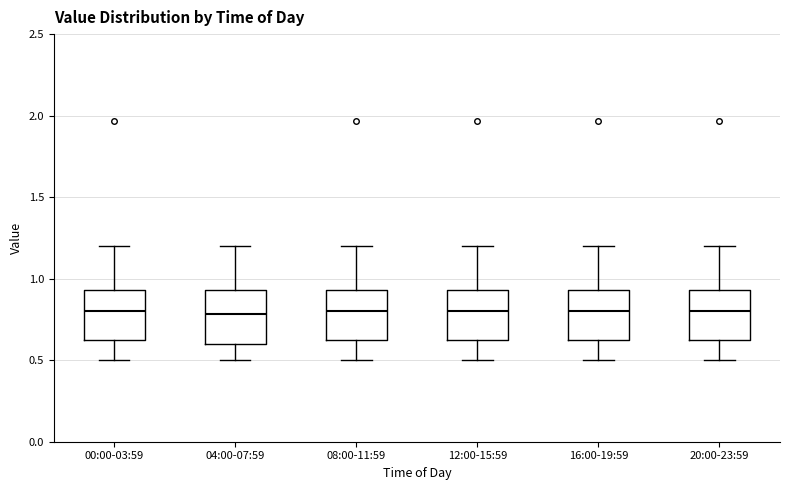

Reading left to right, transcribe this box plot: for each box, give where its median line is, the range the box spans, and where its two whiskers end, as read against the y-axis. The values are not printed on the chart, so give them approximately, as read against the axis.

00:00-03:59: median 0.80, box 0.60 to 0.95, whiskers 0.50 to 1.20
04:00-07:59: median 0.80, box 0.60 to 0.95, whiskers 0.50 to 1.20
08:00-11:59: median 0.80, box 0.60 to 0.95, whiskers 0.50 to 1.20
12:00-15:59: median 0.80, box 0.60 to 0.95, whiskers 0.50 to 1.20
16:00-19:59: median 0.80, box 0.60 to 0.95, whiskers 0.50 to 1.20
20:00-23:59: median 0.80, box 0.60 to 0.95, whiskers 0.50 to 1.20